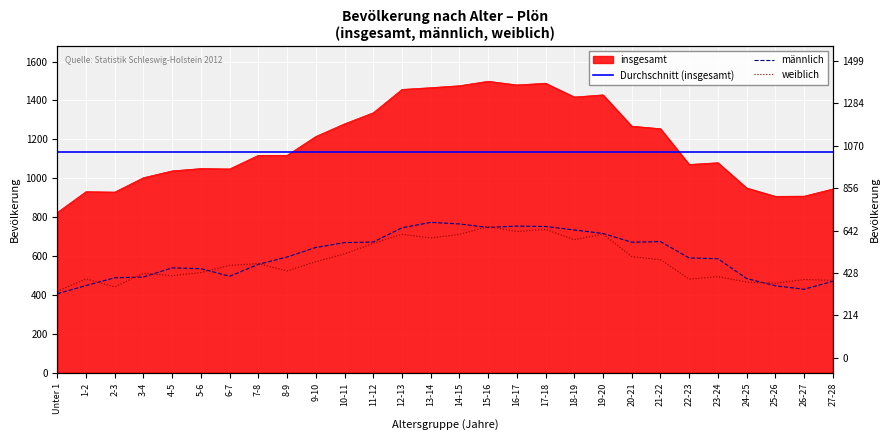

Which category has the highest value in the insgesamt series?

15-16